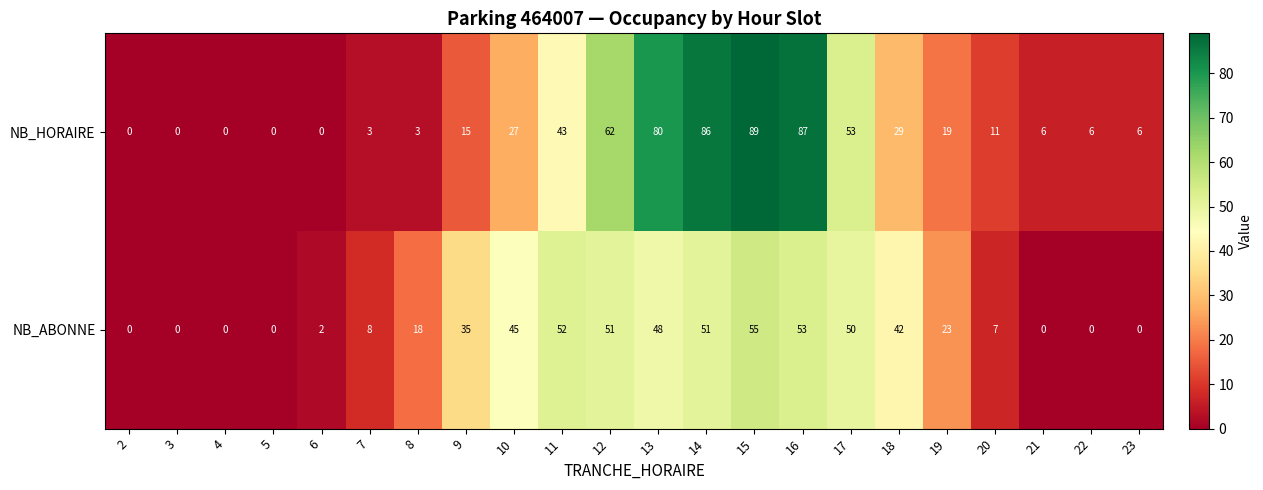

Where is NB_ABONNE nearest to the value 27?

19